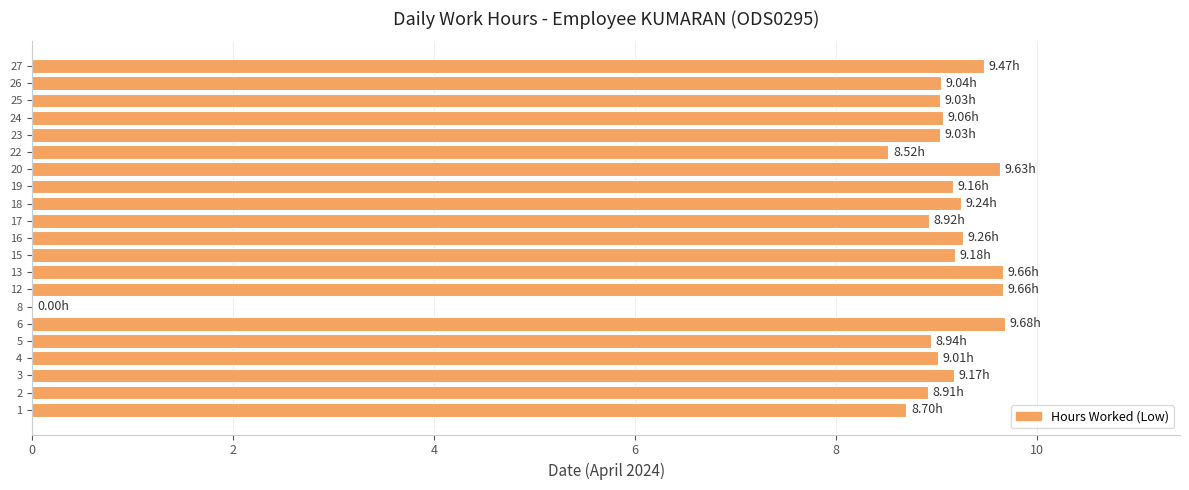

Are the bars horizontal?

Yes